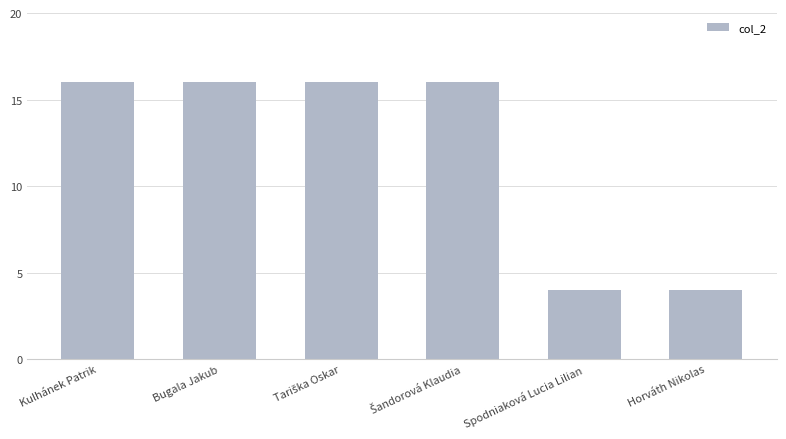

What is the value of the 2nd bar from the left?

16